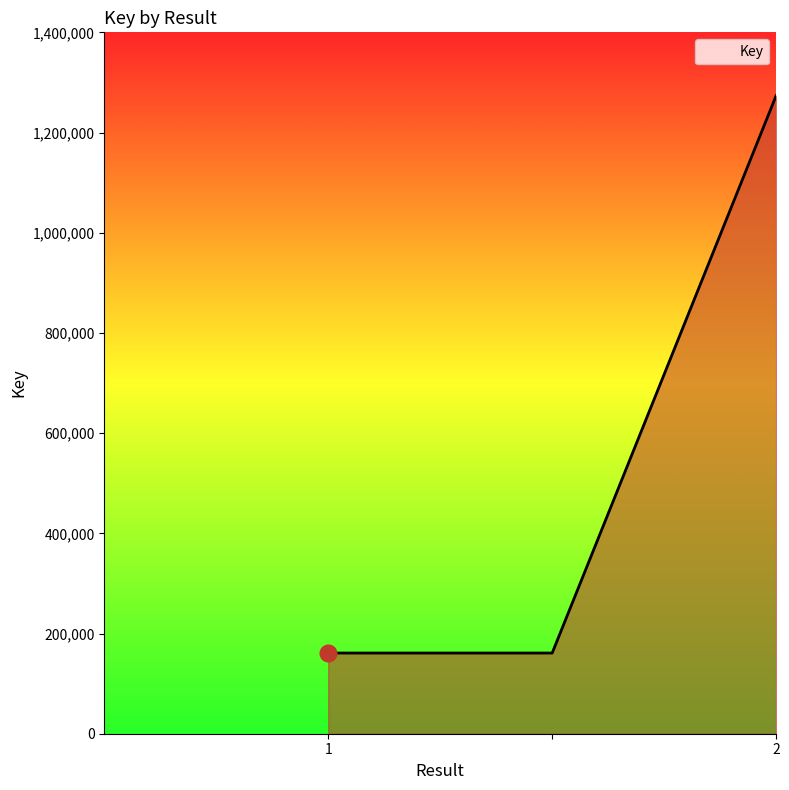

Reading right to left, list all the values displayed in this chart.

1273581	161067	161067